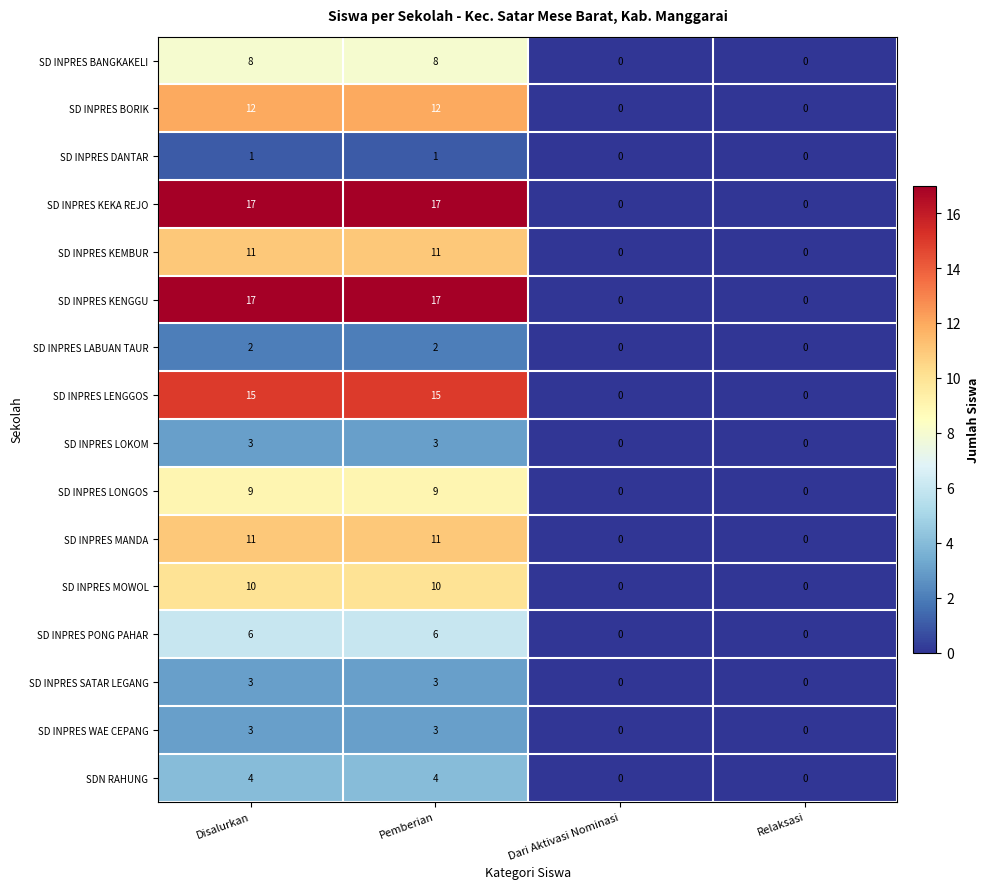

Is the value of SD INPRES KEKA REJO at Dari Aktivasi Nominasi greater than the value of SD INPRES LABUAN TAUR at Pemberian?

No